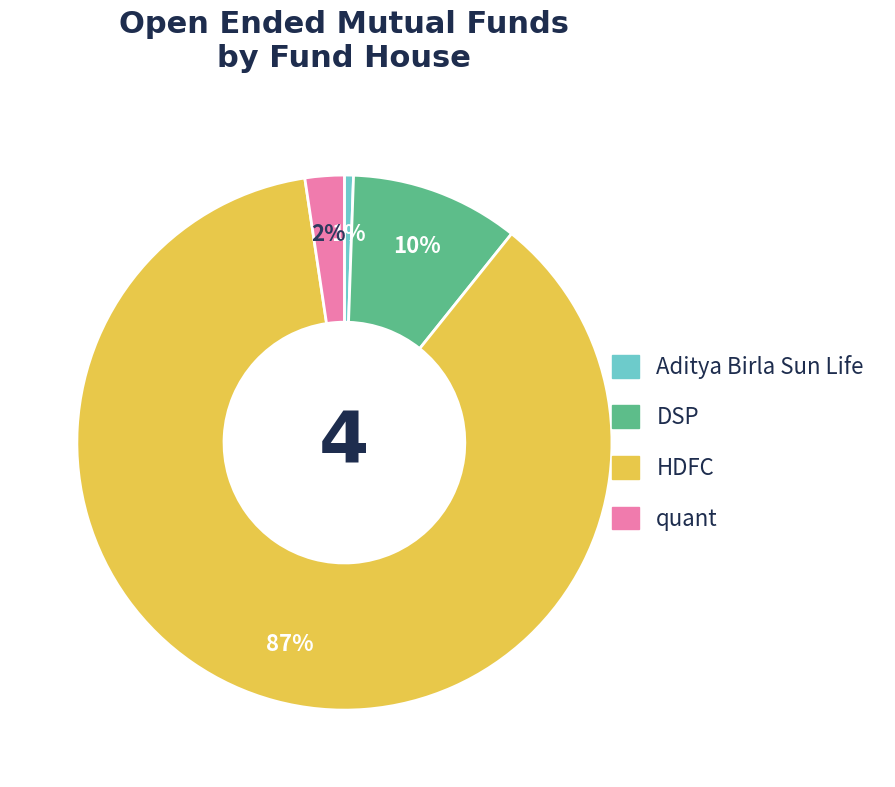

To the nearest percent, what is the difference between the HDFC and DSP slice percentages?

77%